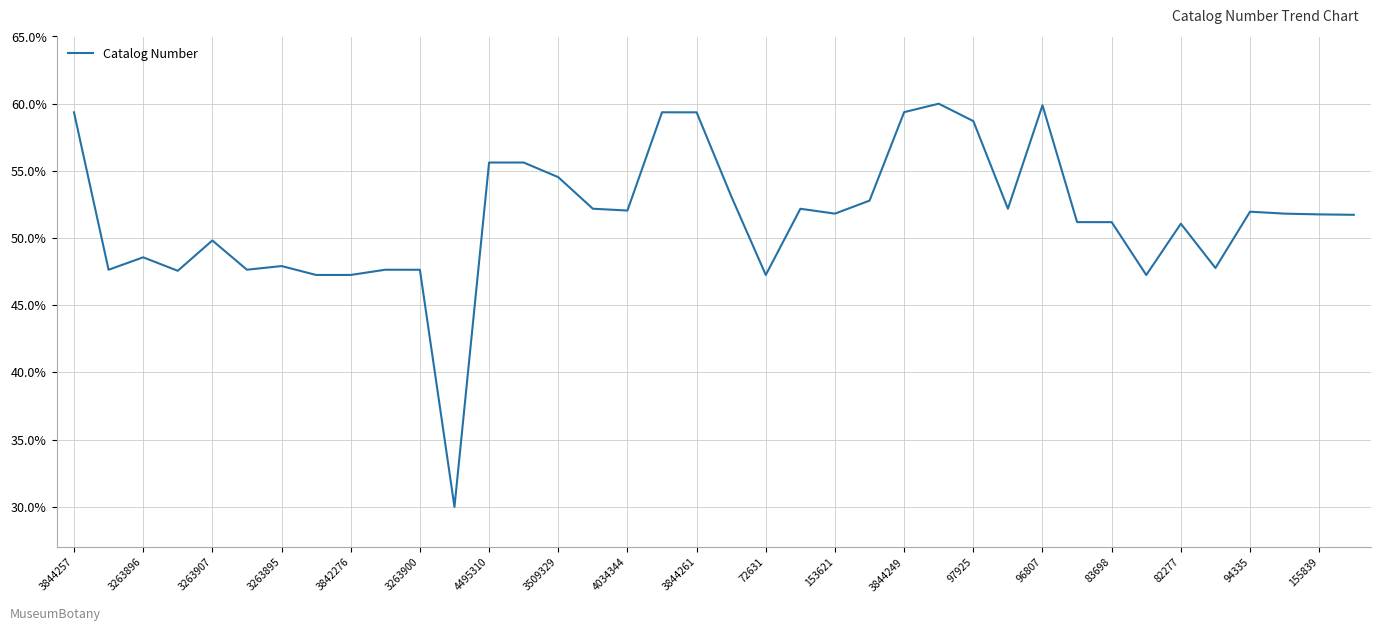

What is the minimum value shown in the chart?

30.0